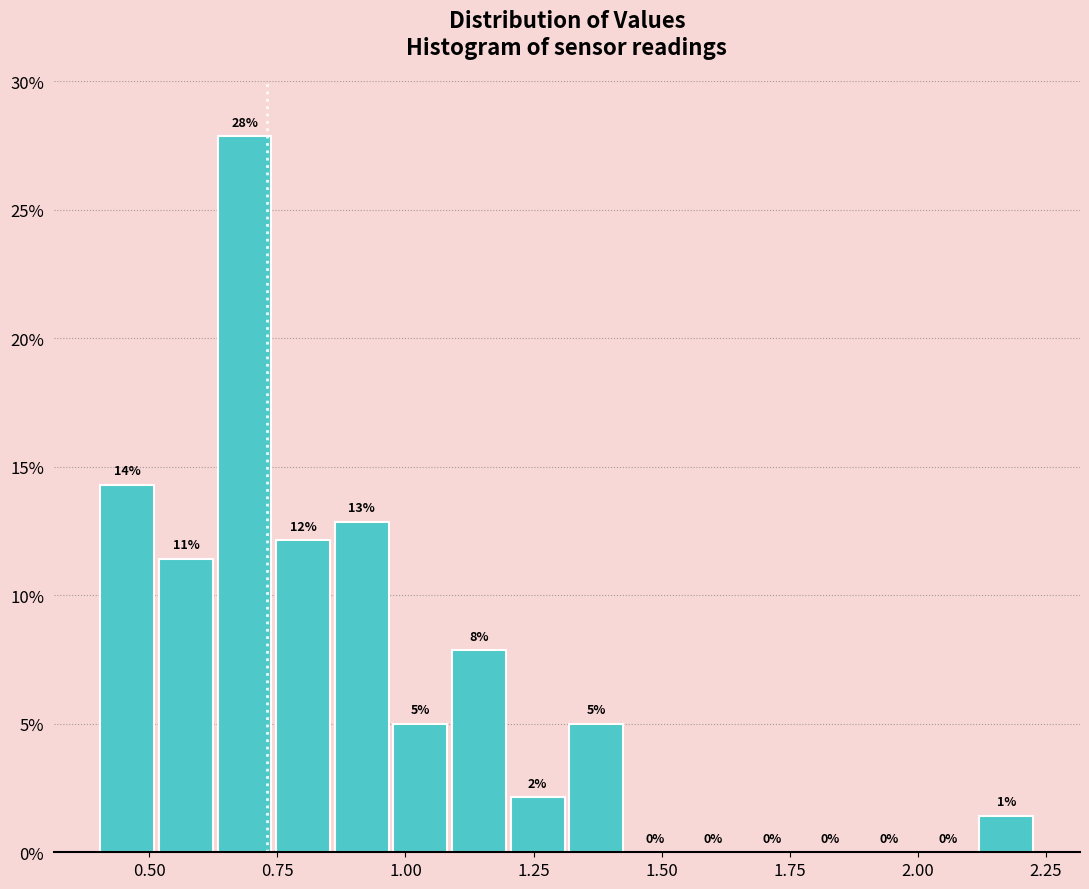

Read against the x-axis, roughly where is the centre of the tallest bar?

0.70